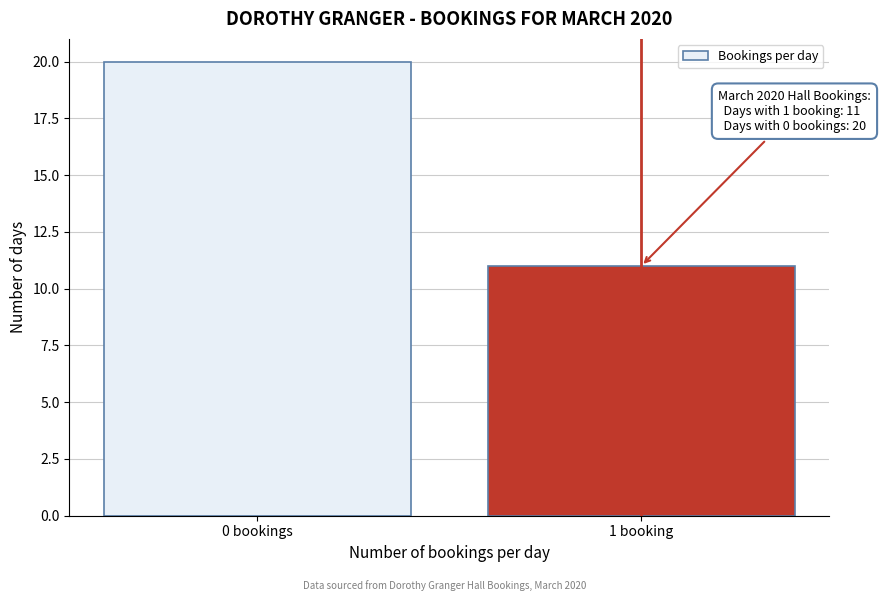

Reading left to right, list all the values displayed in this chart.

20	11